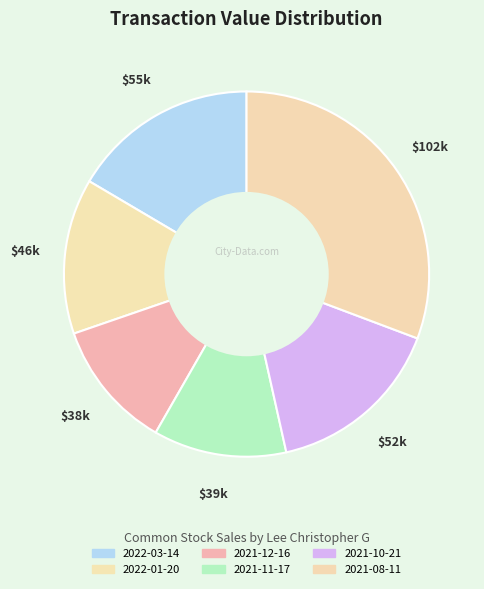

What is the change in value from 2022-03-14 to 2021-10-21?

-2478